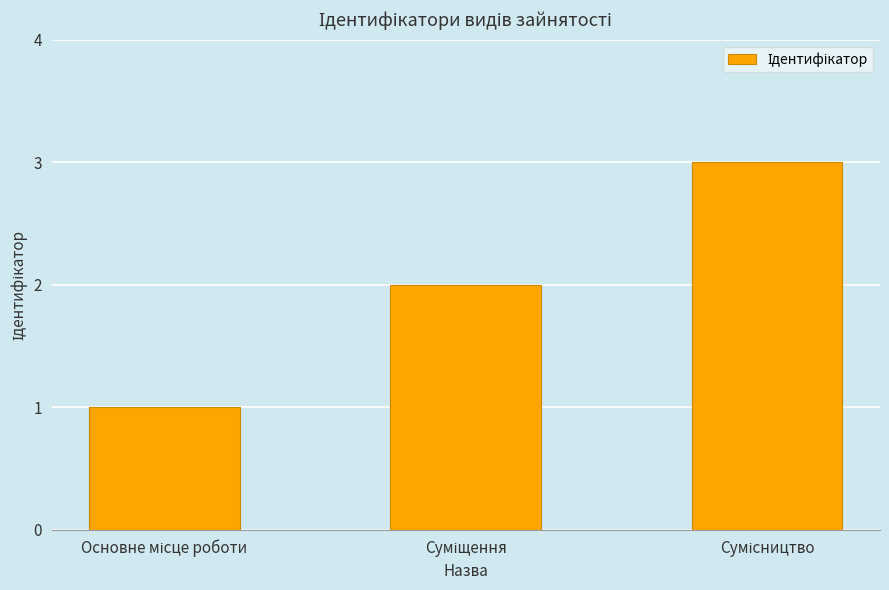

What is the maximum value shown in the chart?

3